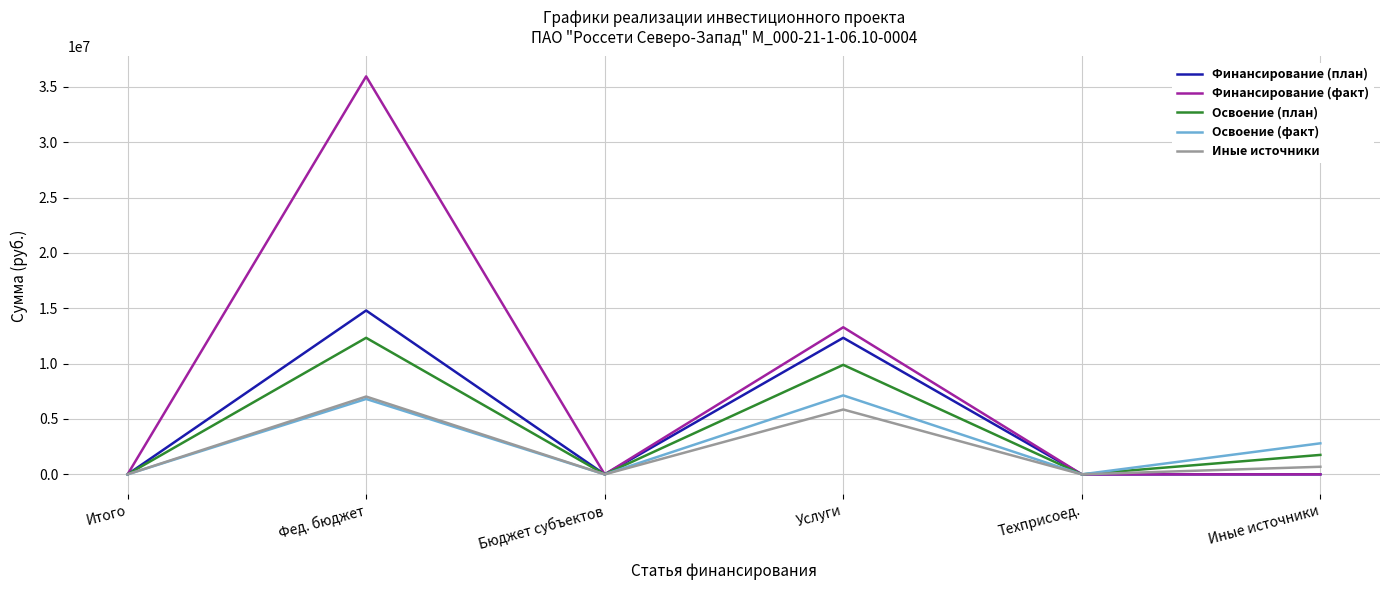

What is the sum of all Освоение (план) values?

23977647.0